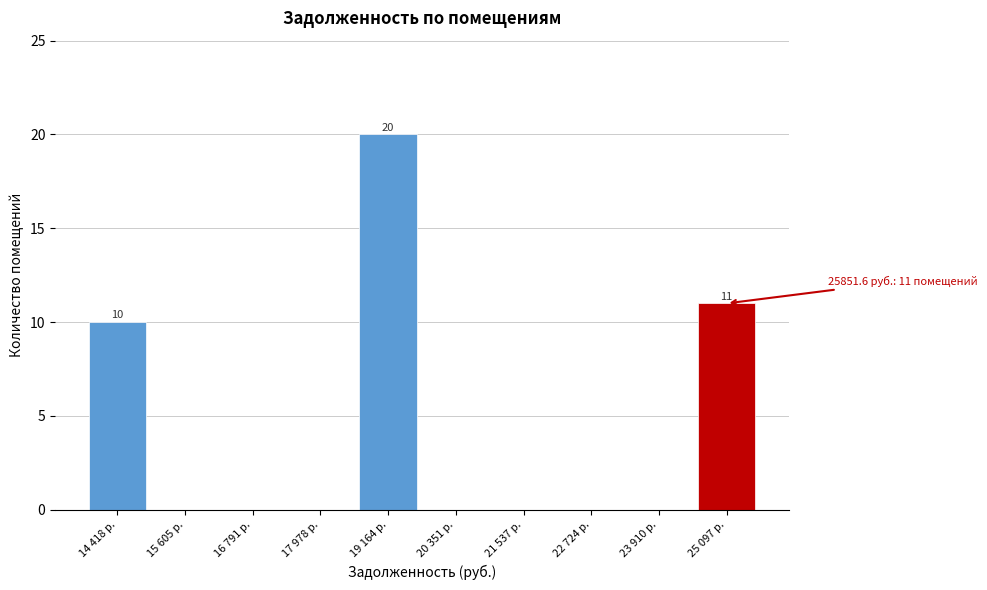

Reading left to right, extract all data points from this chart.

14 418 р.=10	15 605 р.=0	16 791 р.=0	17 978 р.=0	19 164 р.=20	20 351 р.=0	21 537 р.=0	22 724 р.=0	23 910 р.=0	25 097 р.=11